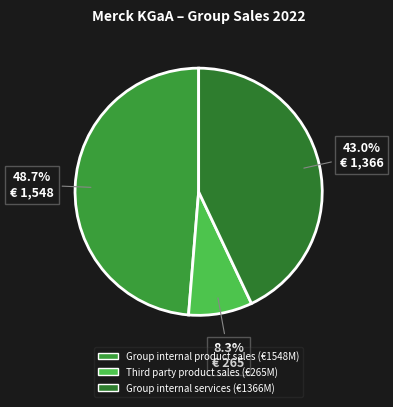

Which slice is the smallest?

Third party product sales